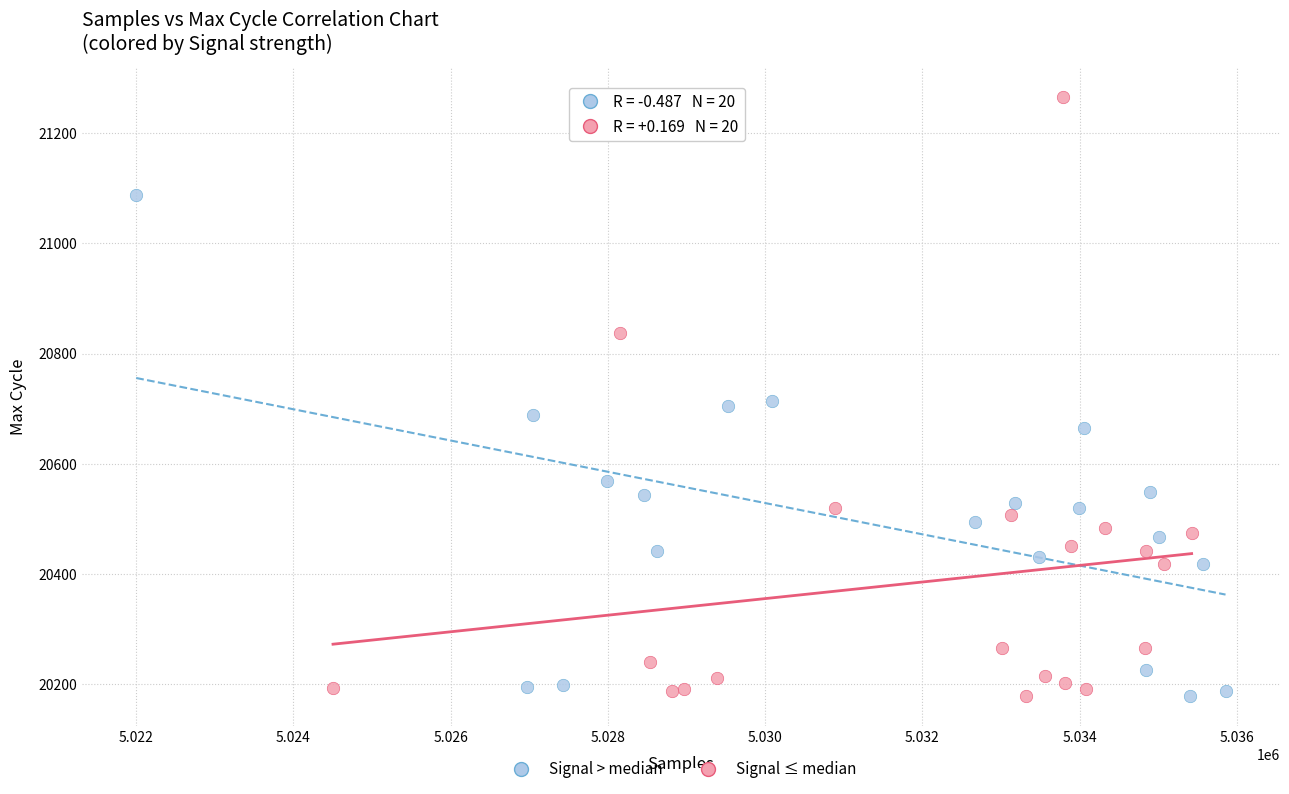

Which series contains the highest Y value?

Signal ≤ median